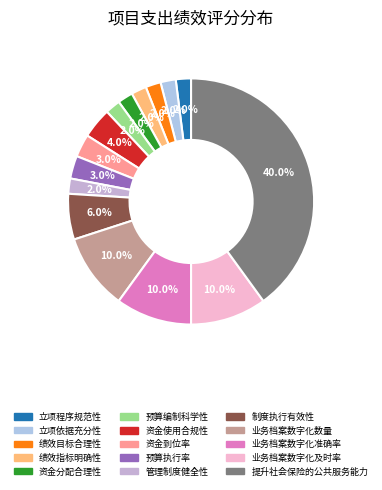

What is the ratio of the value at 绩效目标合理性 to the value at 业务档案数字化及时率?

0.2